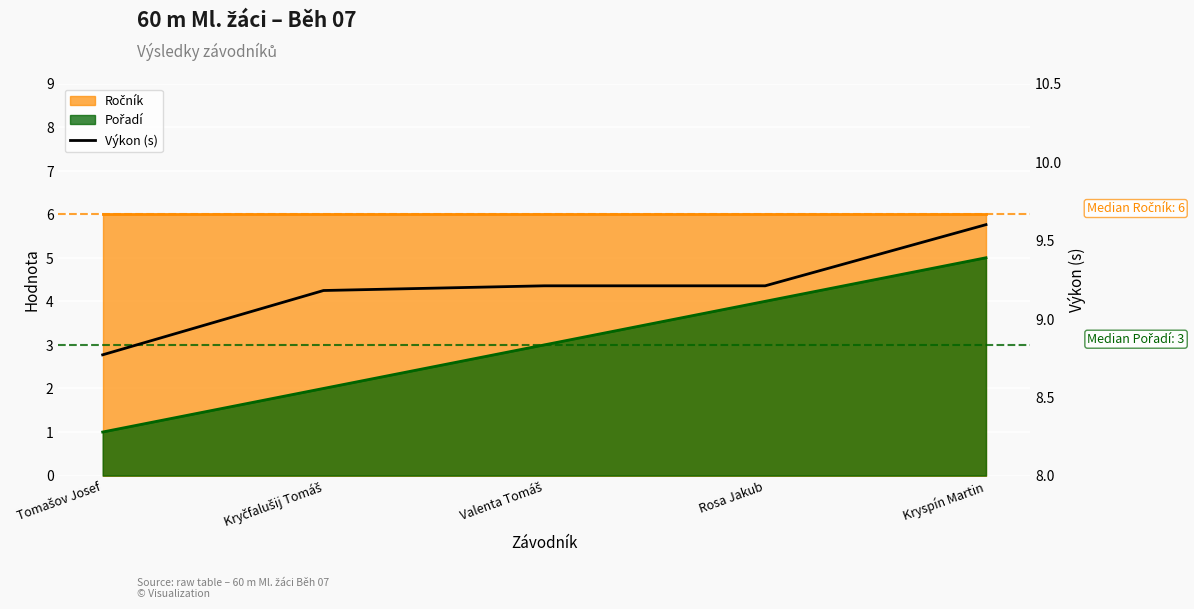

At which label is the value closest to 9?

Kryčfalušij Tomáš